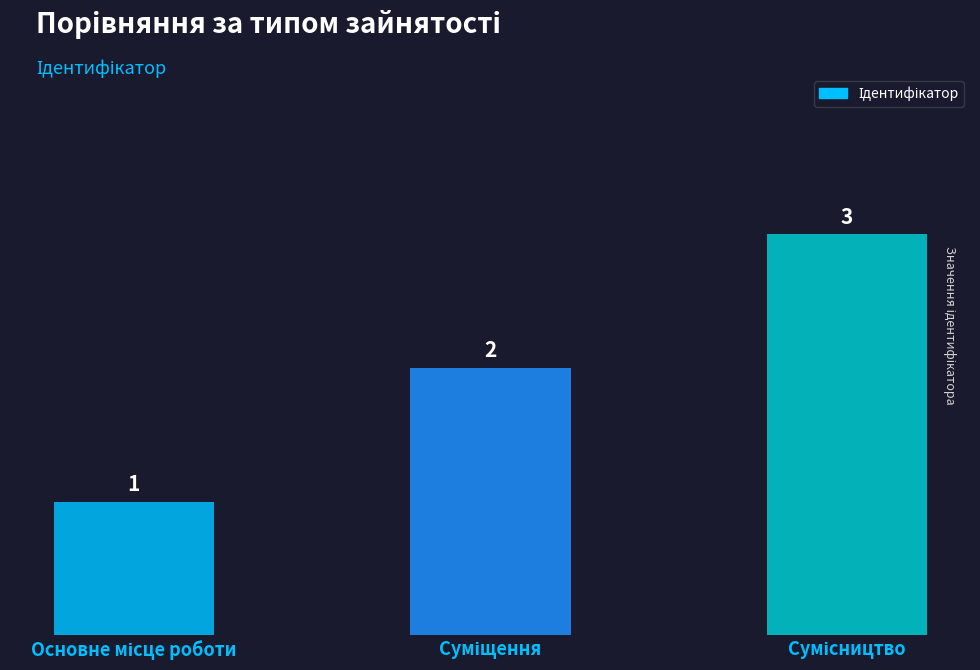

Reading left to right, extract all data points from this chart.

1	2	3